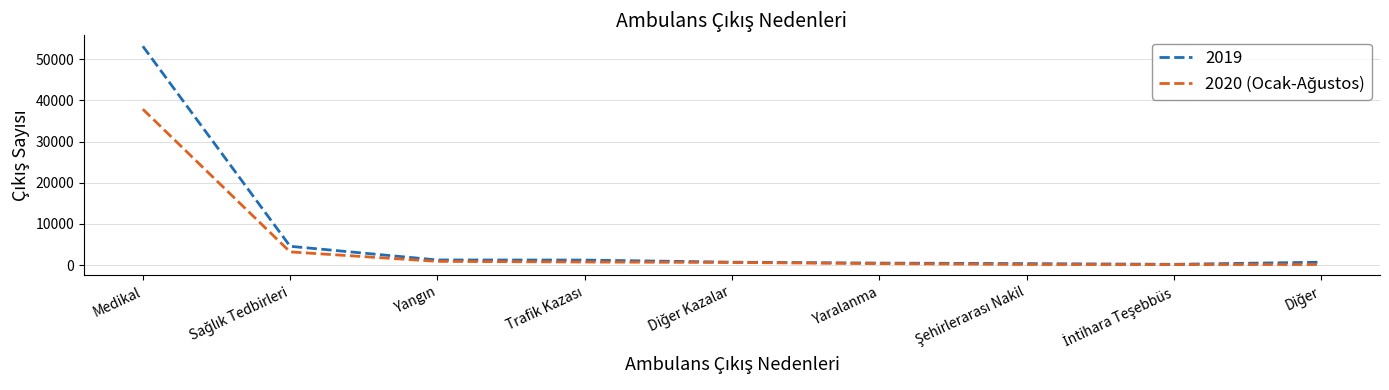

At which category is the sum across all series the highest?

Medikal